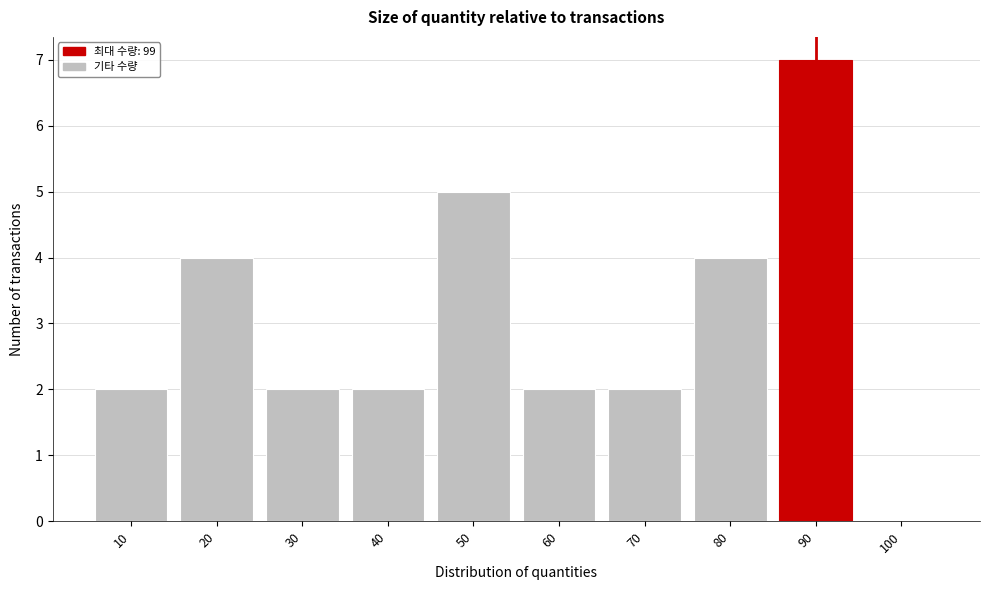

Reading right to left, what are all the values shown in this chart?

100=0	90=7	80=4	70=2	60=2	50=5	40=2	30=2	20=4	10=2